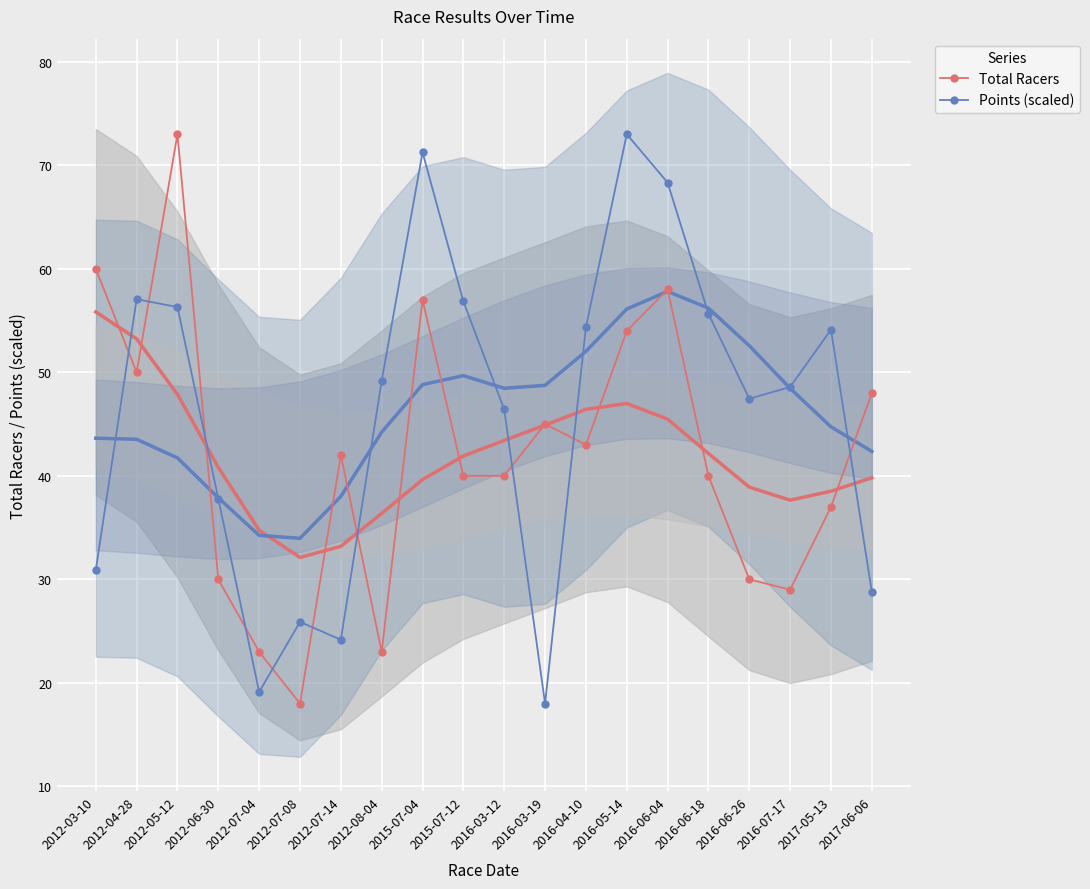

What is the value of the Total Racers point at the 10th from the left?

40.0